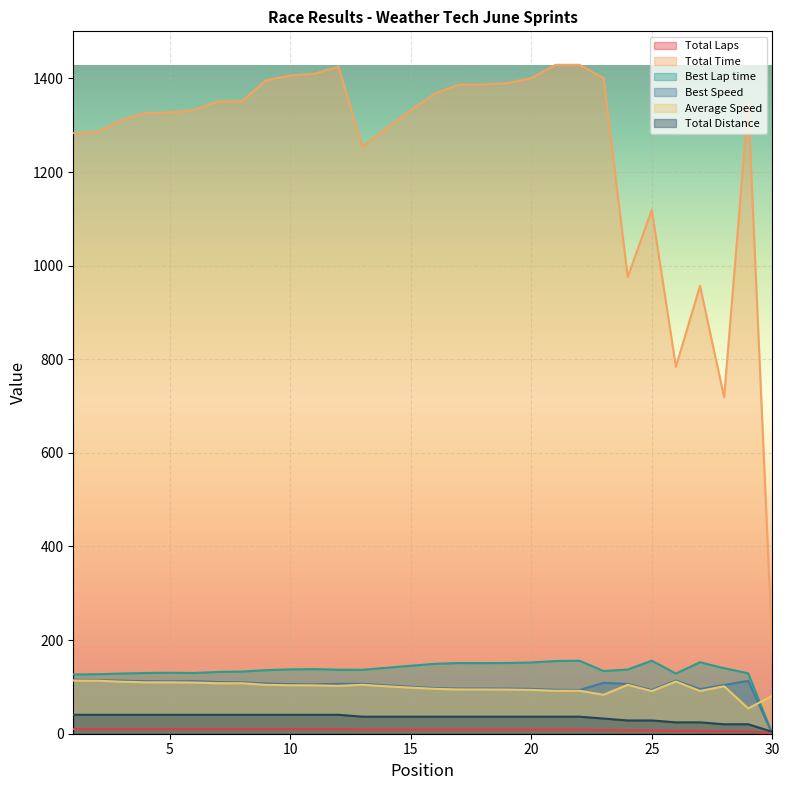

What is the greatest value displayed?

1429.2